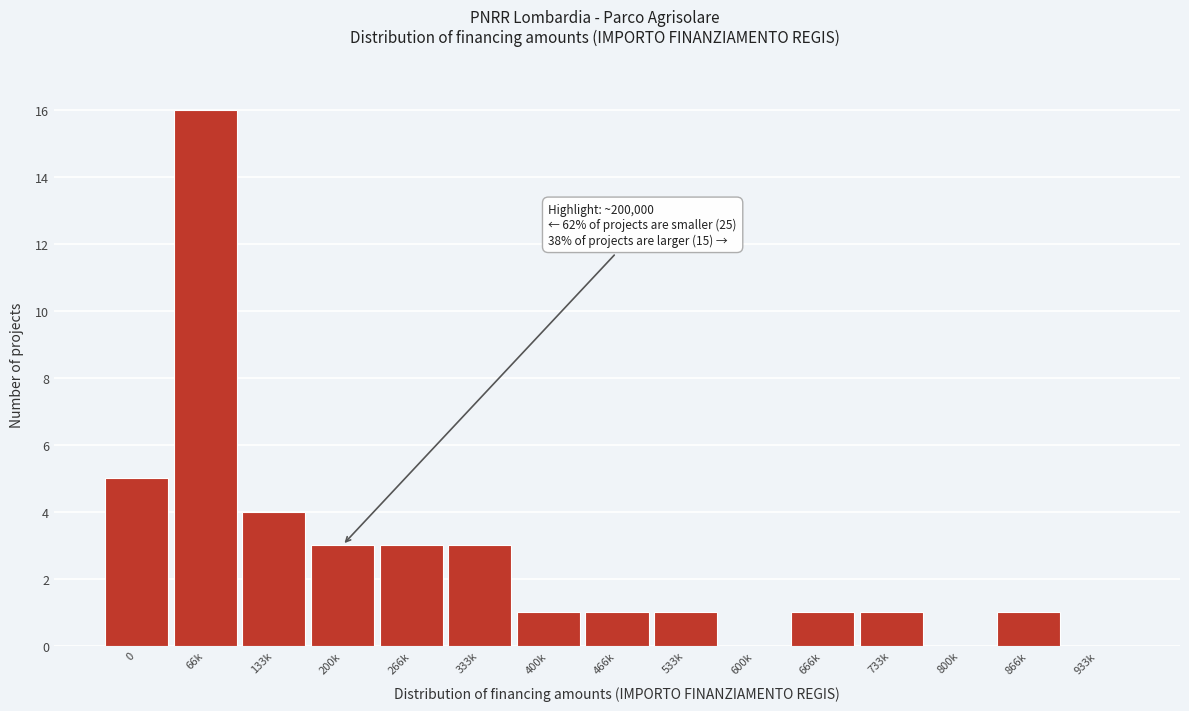

Reading left to right, what are all the values shown in this chart?

0=5	66k=16	133k=4	200k=3	266k=3	333k=3	400k=1	466k=1	533k=1	600k=0	666k=1	733k=1	800k=0	866k=1	933k=0